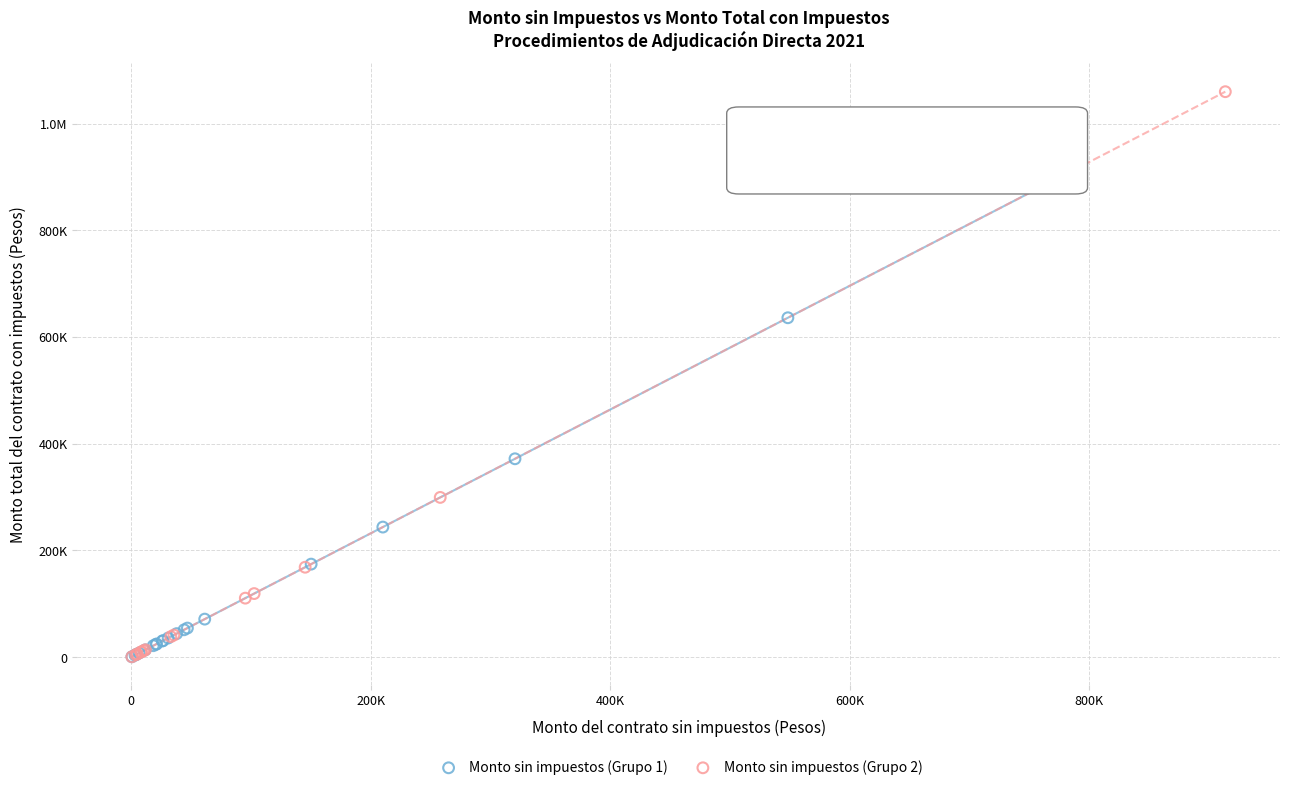

What are all the series names shown in the legend?

Monto sin impuestos (Grupo 1), Monto sin impuestos (Grupo 2)